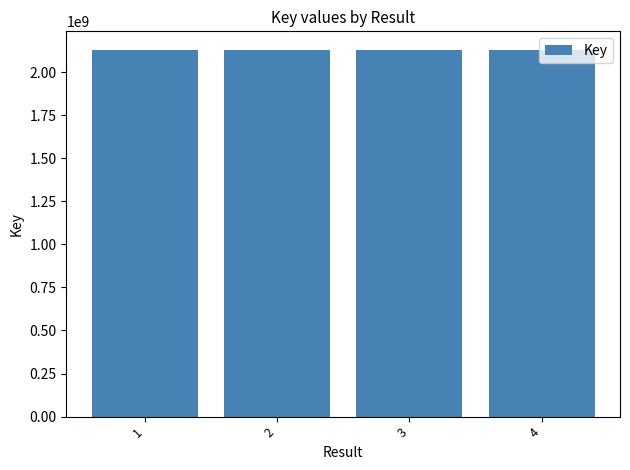

How many bars are there in total?

4